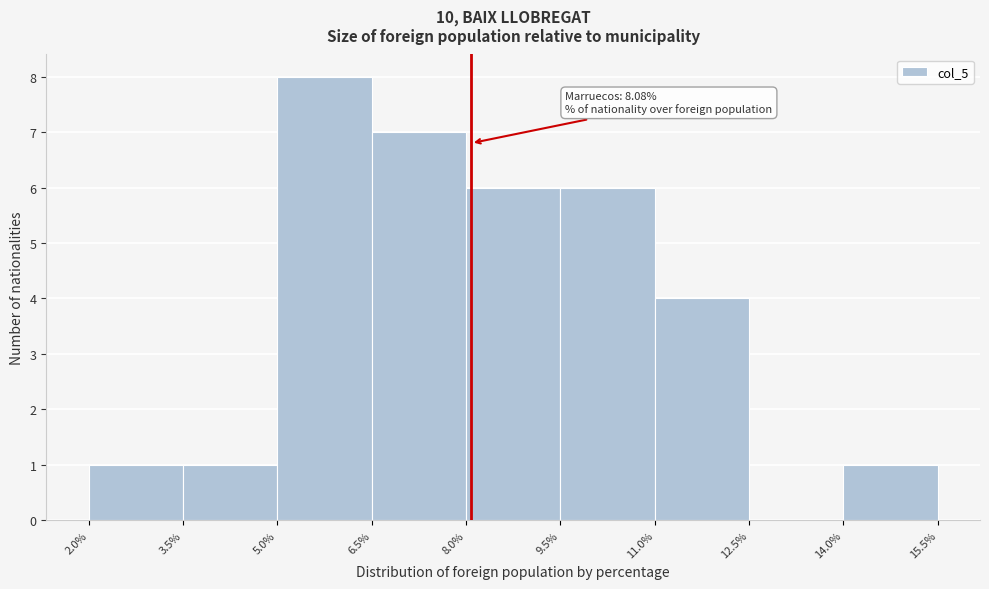

Which range on the x-axis has the tallest bar?

5.0% to 6.5%